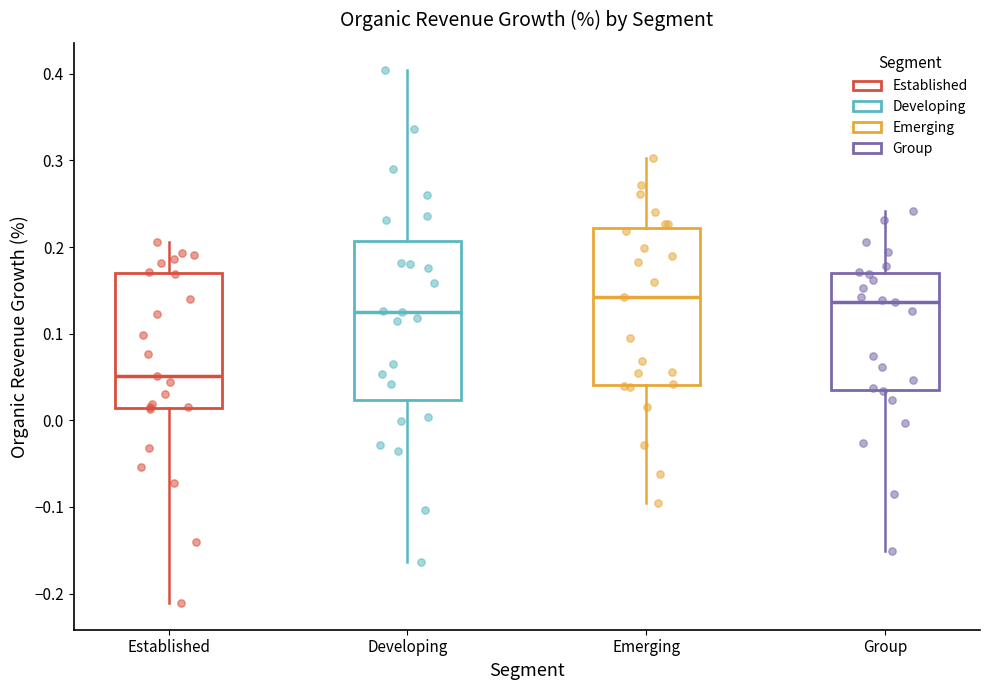

Where does the lower whisker of the box for Established end on the y-axis? The values are not printed on the chart, so give them approximately, as read against the axis.

-0.21